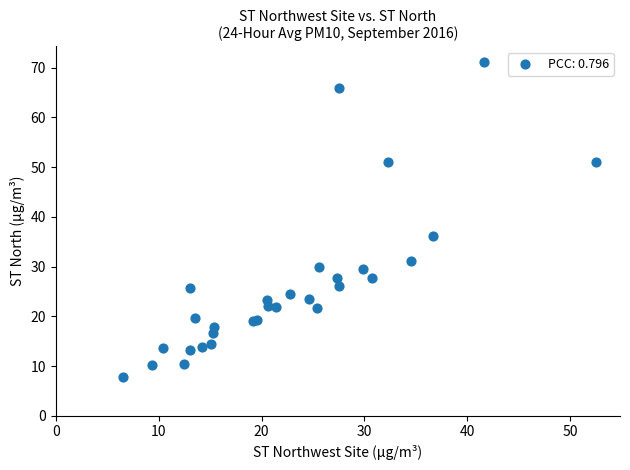

What Y value in the scatter plot is closest to 39?

36.1